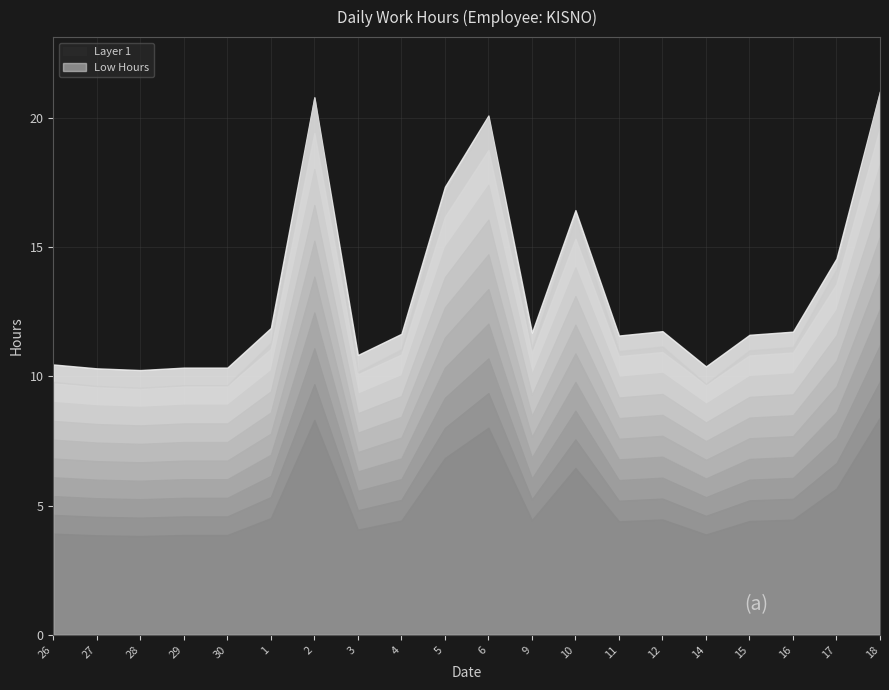

Rank the categories by value from lowest to highest.

28, 27, 29, 30, 14, 26, 3, 11, 15, 4, 9, 16, 12, 1, 17, 10, 5, 6, 2, 18